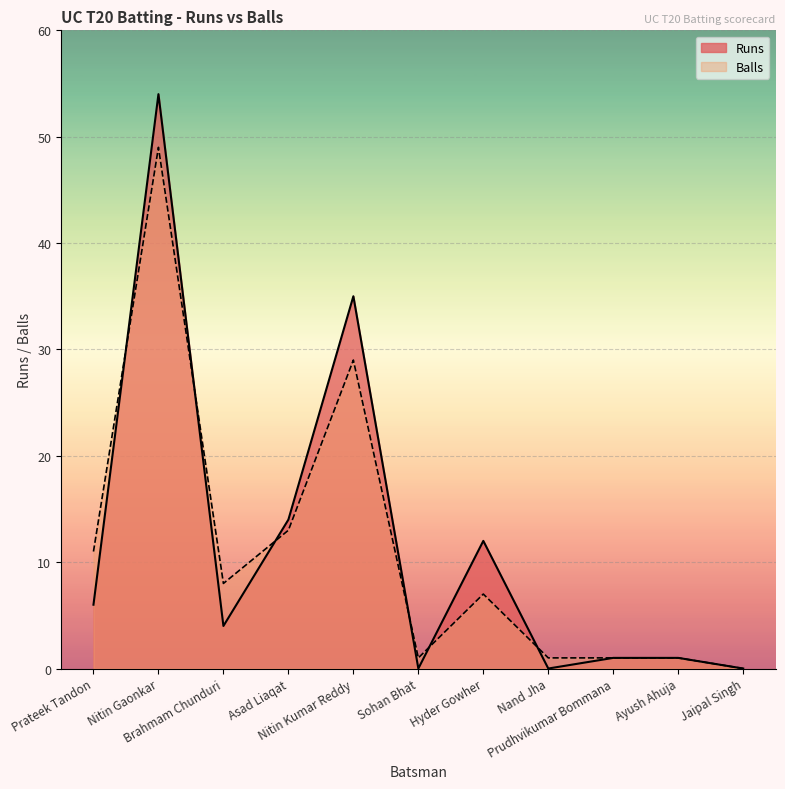

What is the value of the Runs point at the 7th from the left?

12